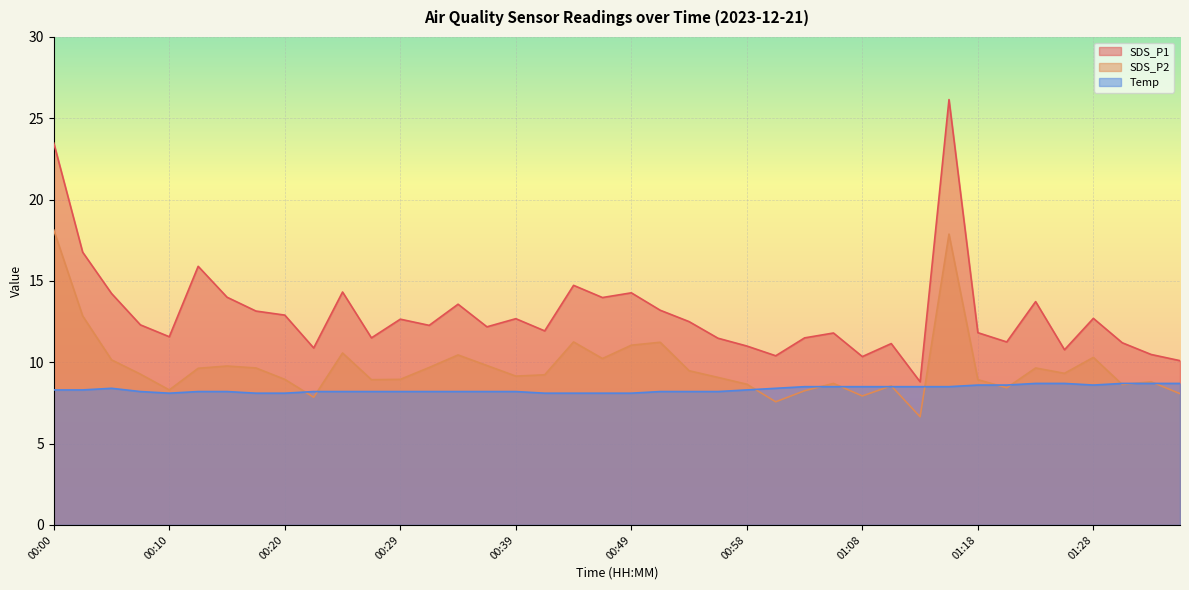

True or false: SDS_P1 and SDS_P2 intersect in this chart.

False